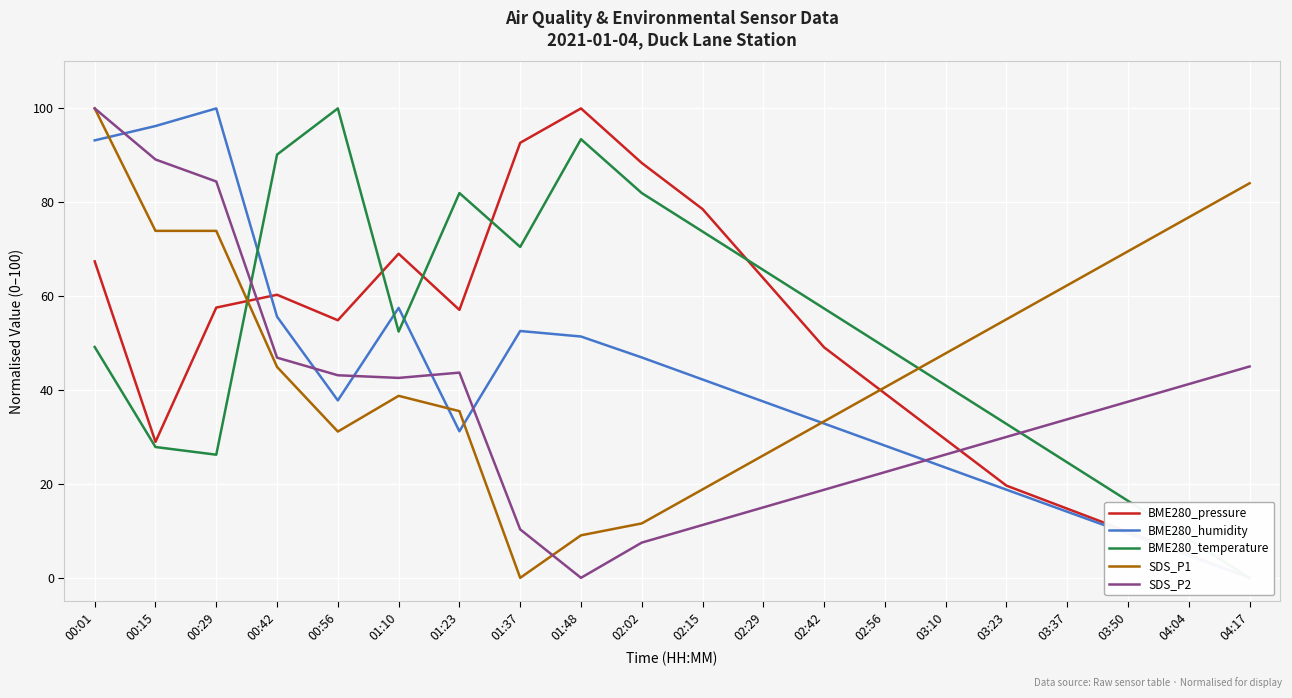

How many positive values does the BME280_temperature series have?

19